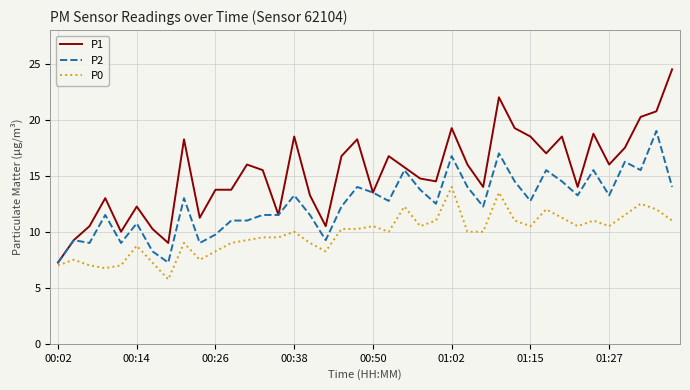

Rank the series by their average value, from lowest to highest.

P0, P2, P1